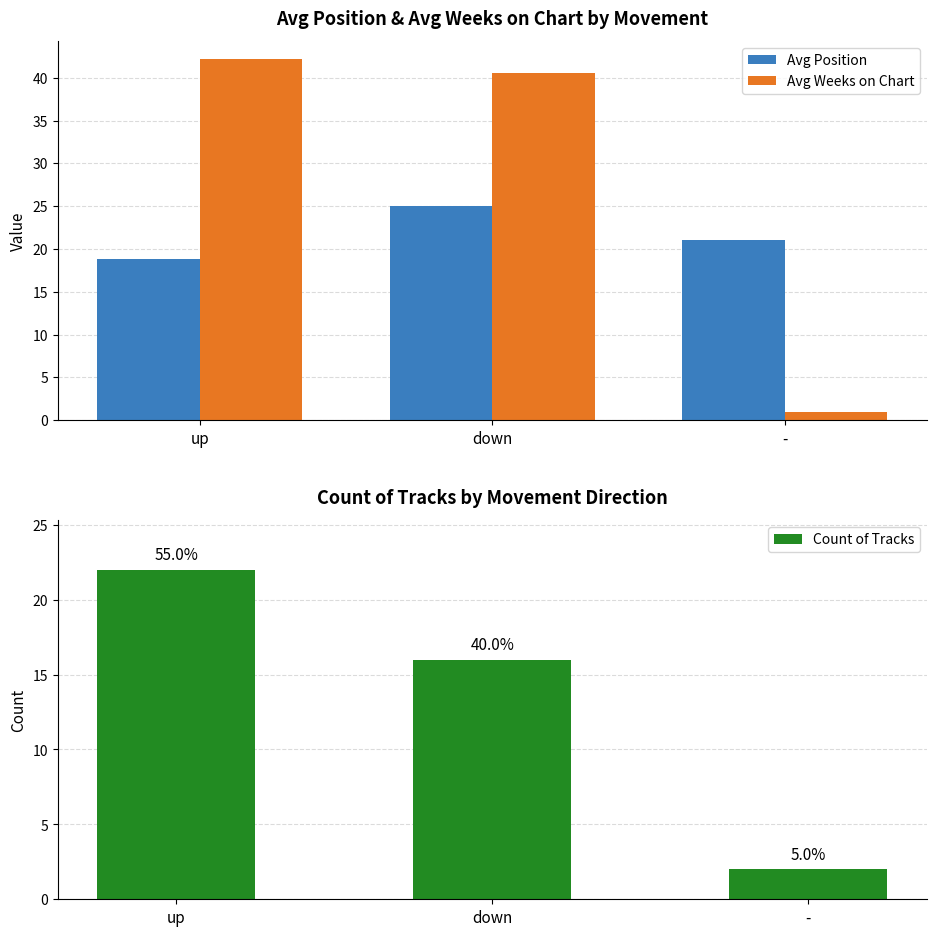

True or false: Avg Position has a value of 5.2 at up.

False